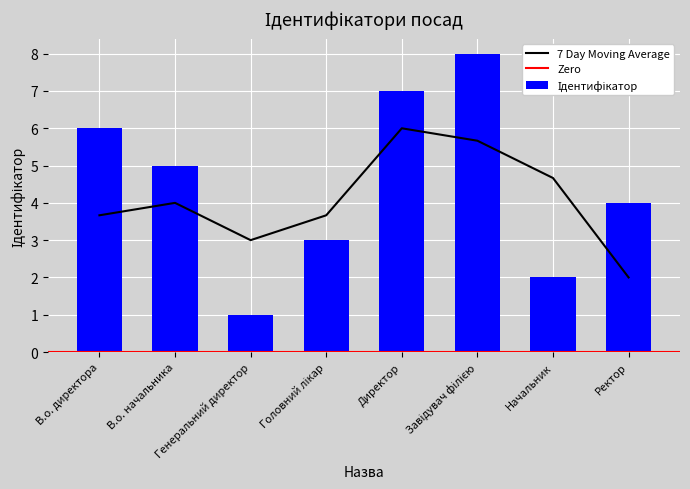

Rank the categories by value from lowest to highest.

Генеральний директор, Начальник, Головний лікар, Ректор, В.о. начальника, В.о. директора, Директор, Завідувач філією